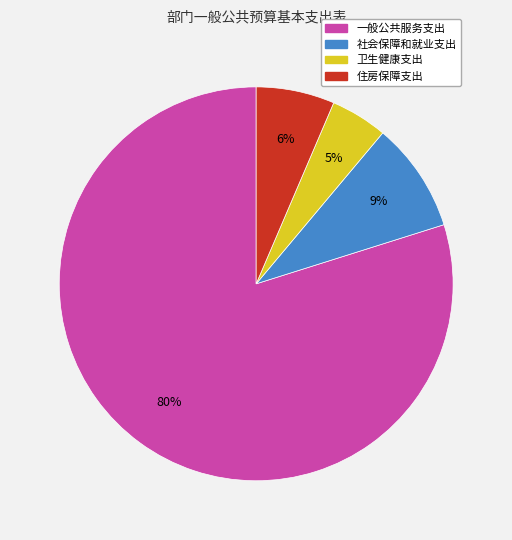

How many slices are in this pie chart?

4